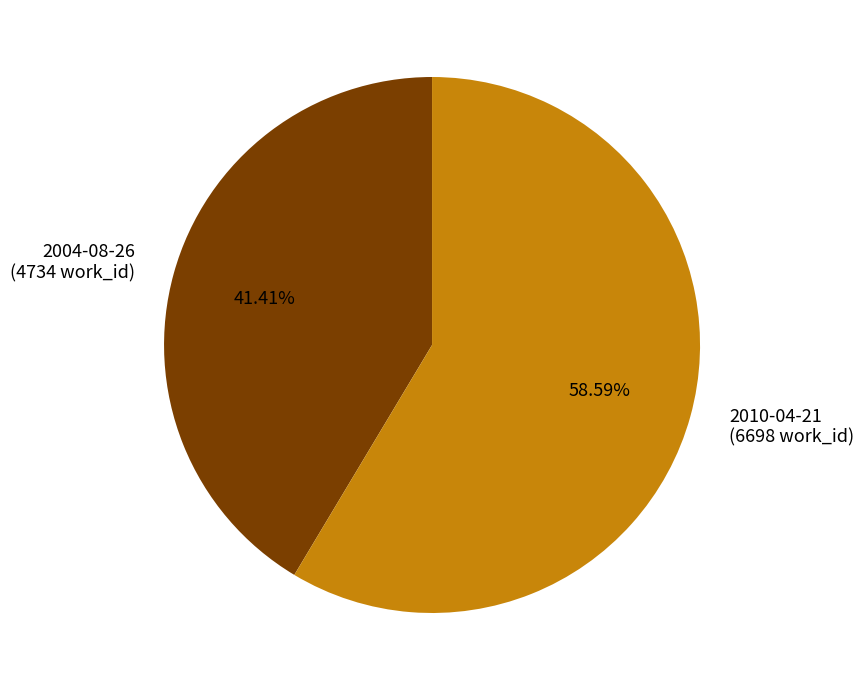

Which slice represents more than half of the pie?

2010-04-21